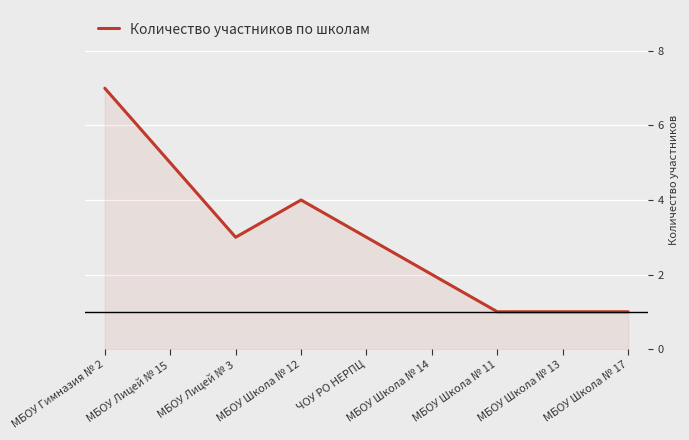

Reading right to left, what are all the values shown in this chart?

1	1	1	2	3	4	3	5	7